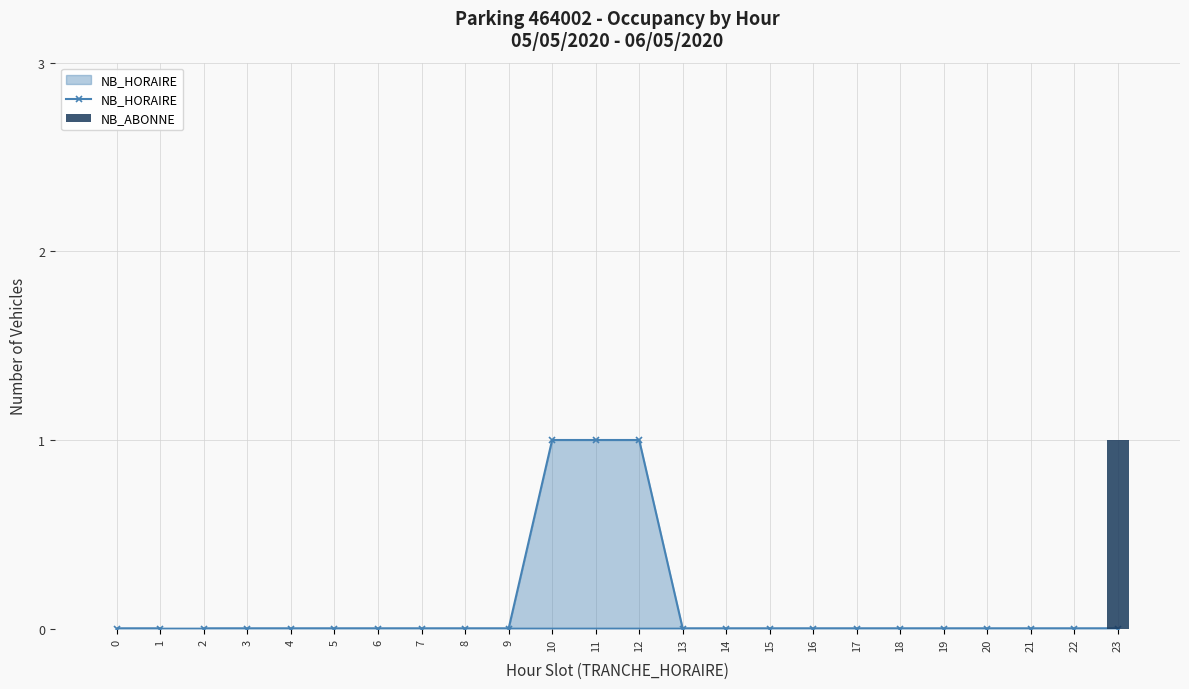

At how many categories does at least one series exceed 0?

4